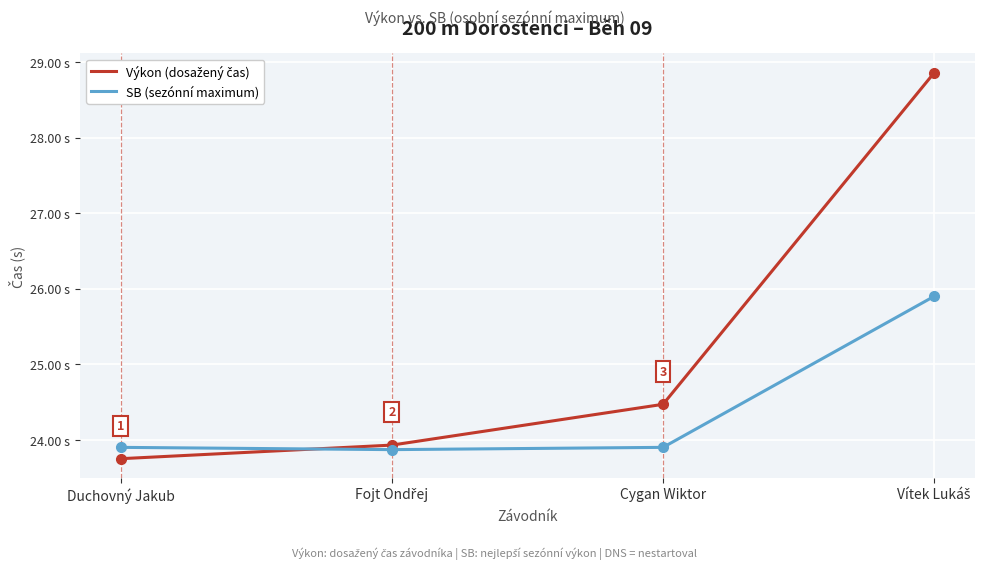

Does the chart have visible grid lines?

Yes